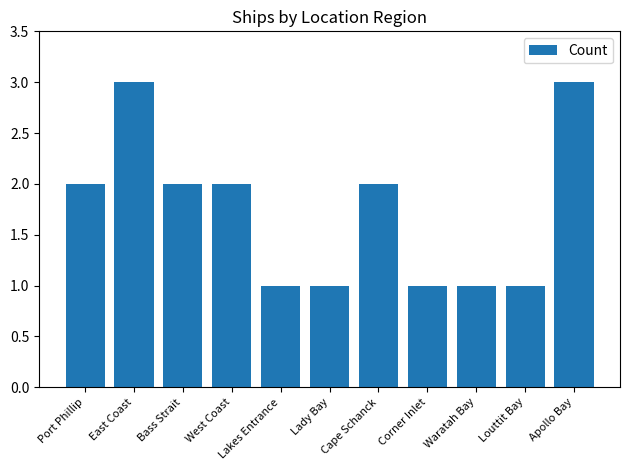

How many values are between 1 and 2?

9